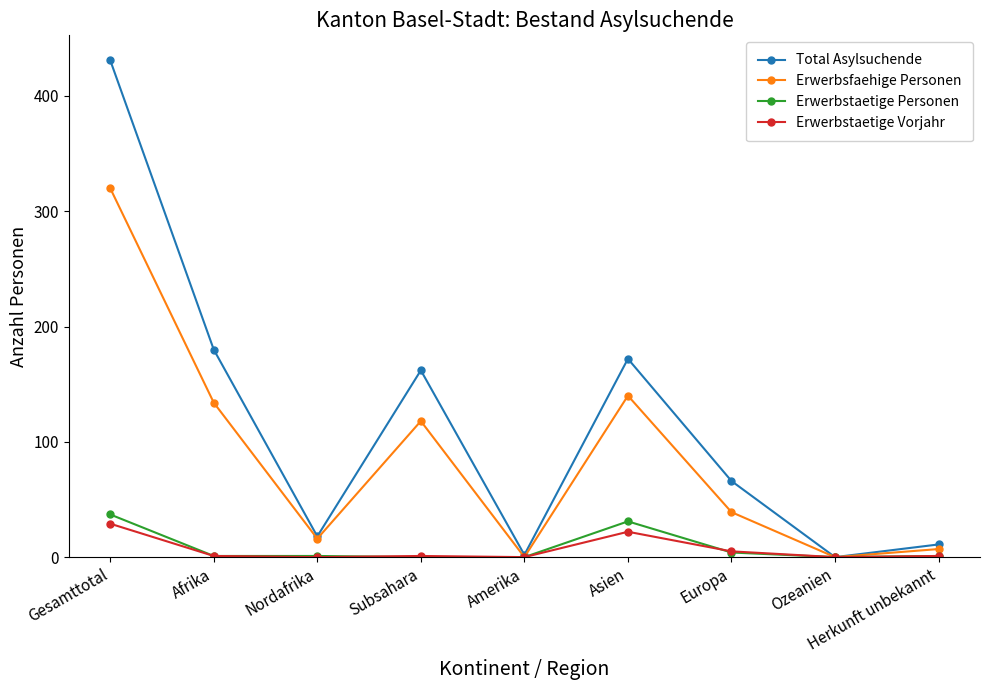

What is the maximum value shown in the chart?

431